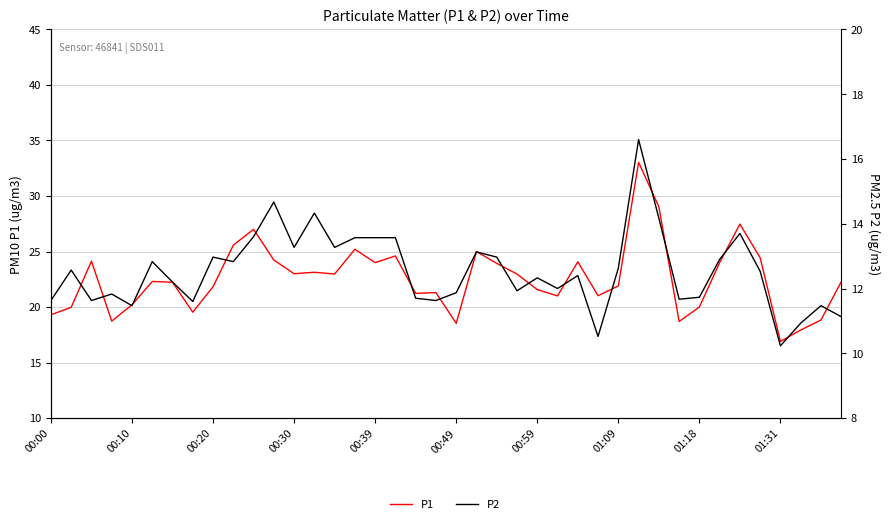

True or false: P1 has a value of 38.1 at 18.

False